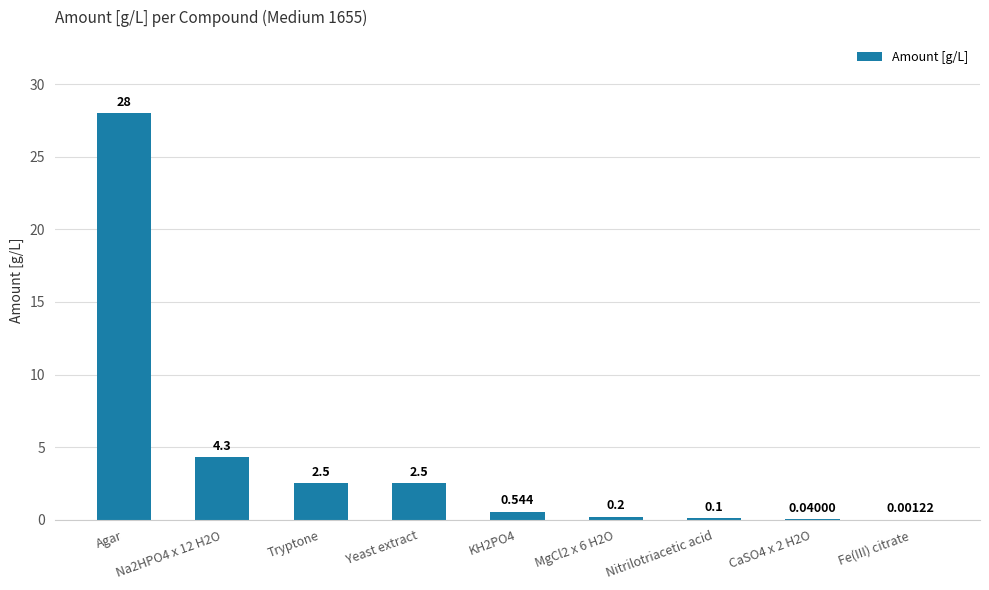

Which label corresponds to the largest value in the chart?

Agar